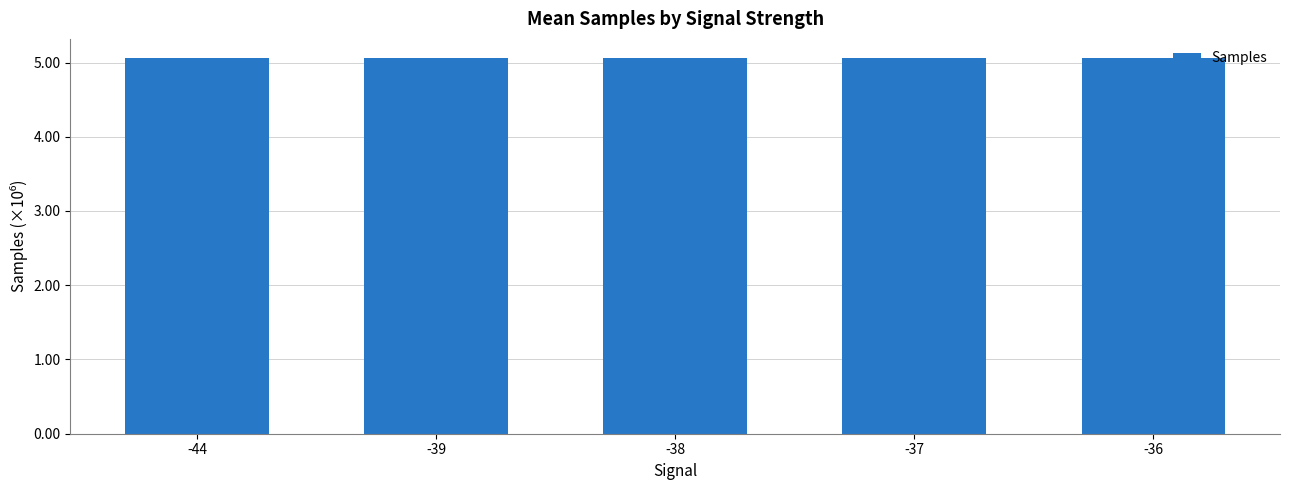

Does the chart contain any negative values?

No